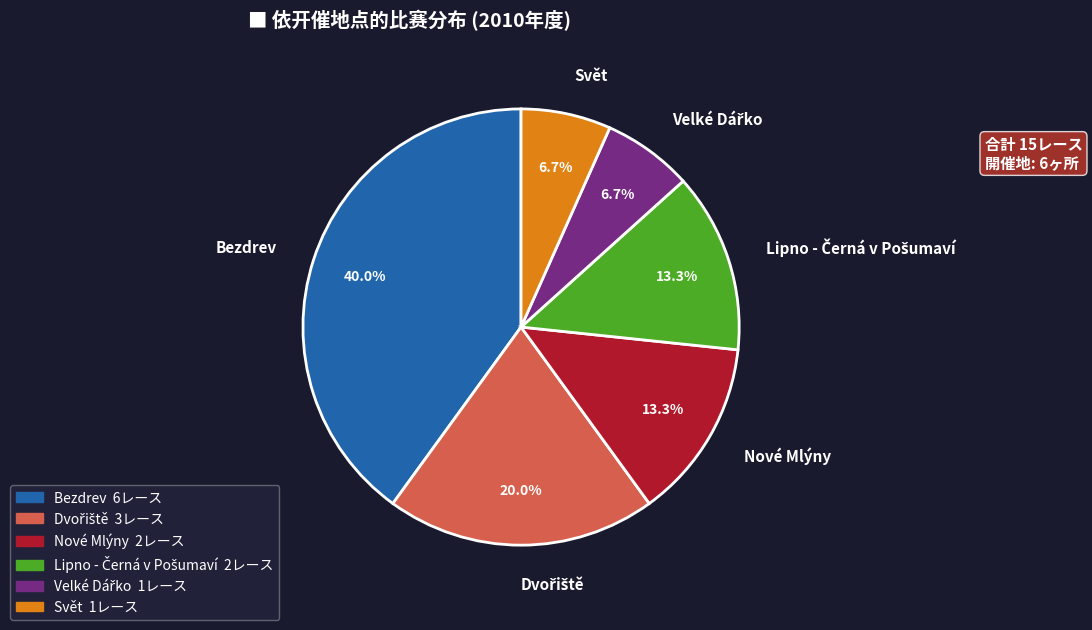

True or false: Nové Mlýny accounts for 8% of the total.

False